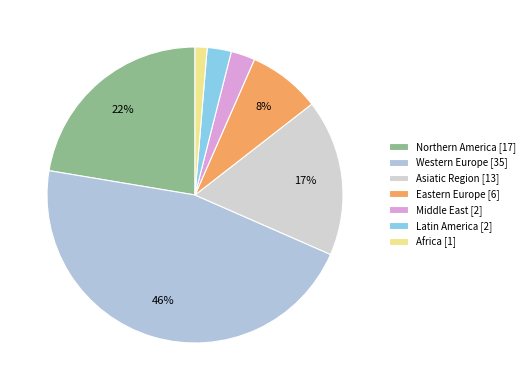

What is the total percentage of Northern America and Asiatic Region?

39.5%